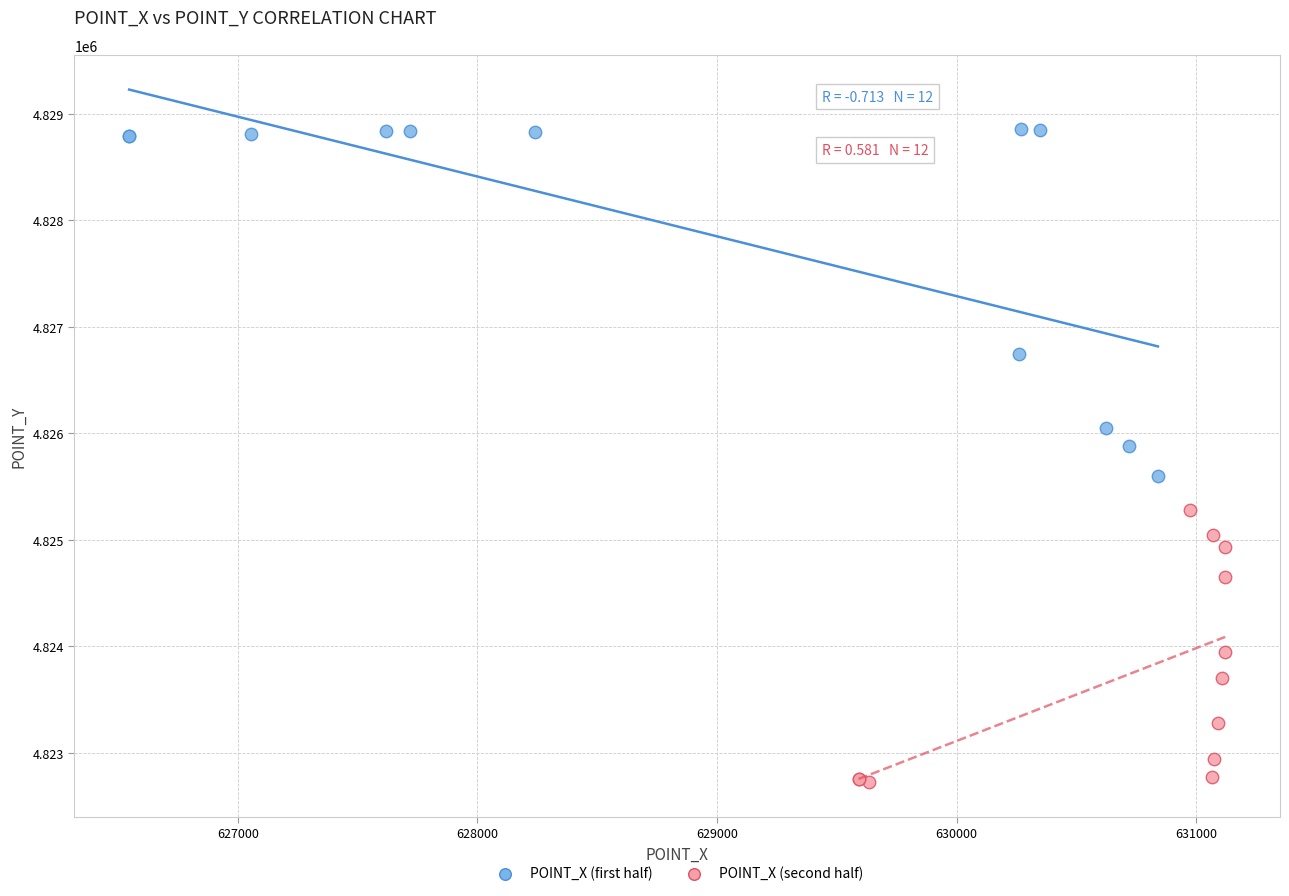

Which series has the largest Y range (max minus min)?

POINT_X (first half)